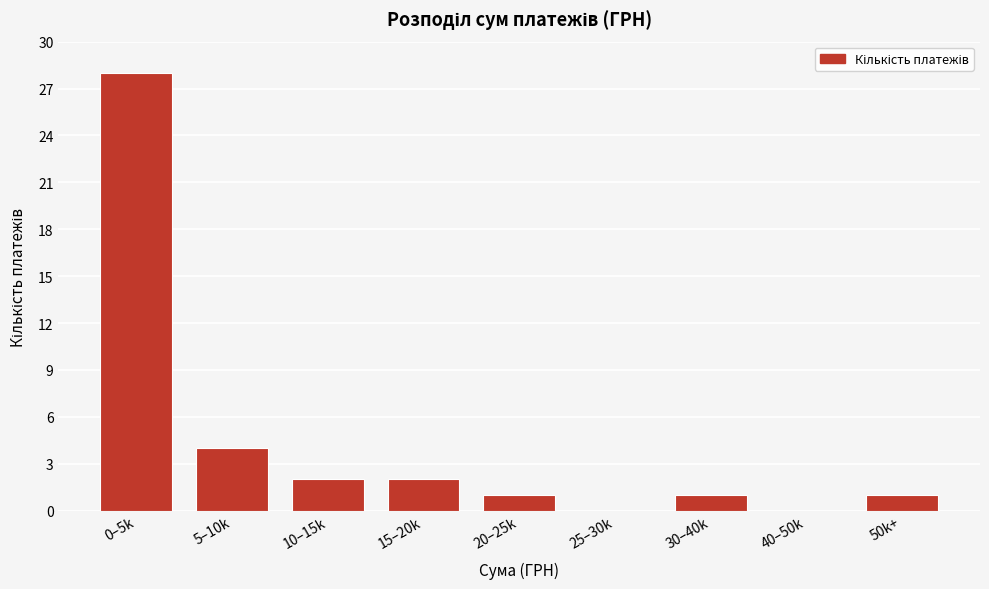

Reading left to right, what are all the values shown in this chart?

0–5k=28	5–10k=4	10–15k=2	15–20k=2	20–25k=1	25–30k=0	30–40k=1	40–50k=0	50k+=1